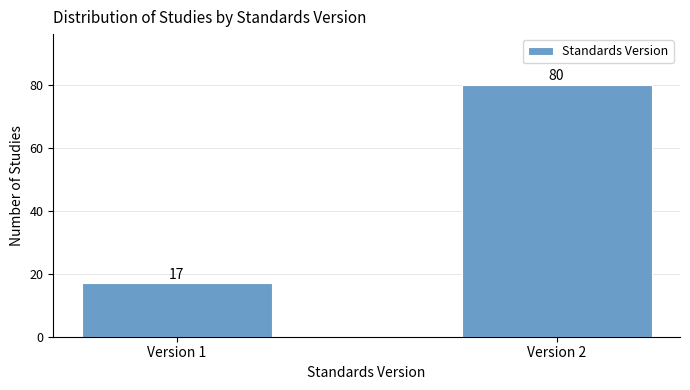

Reading left to right, transcribe all the data shown in this chart.

17	80